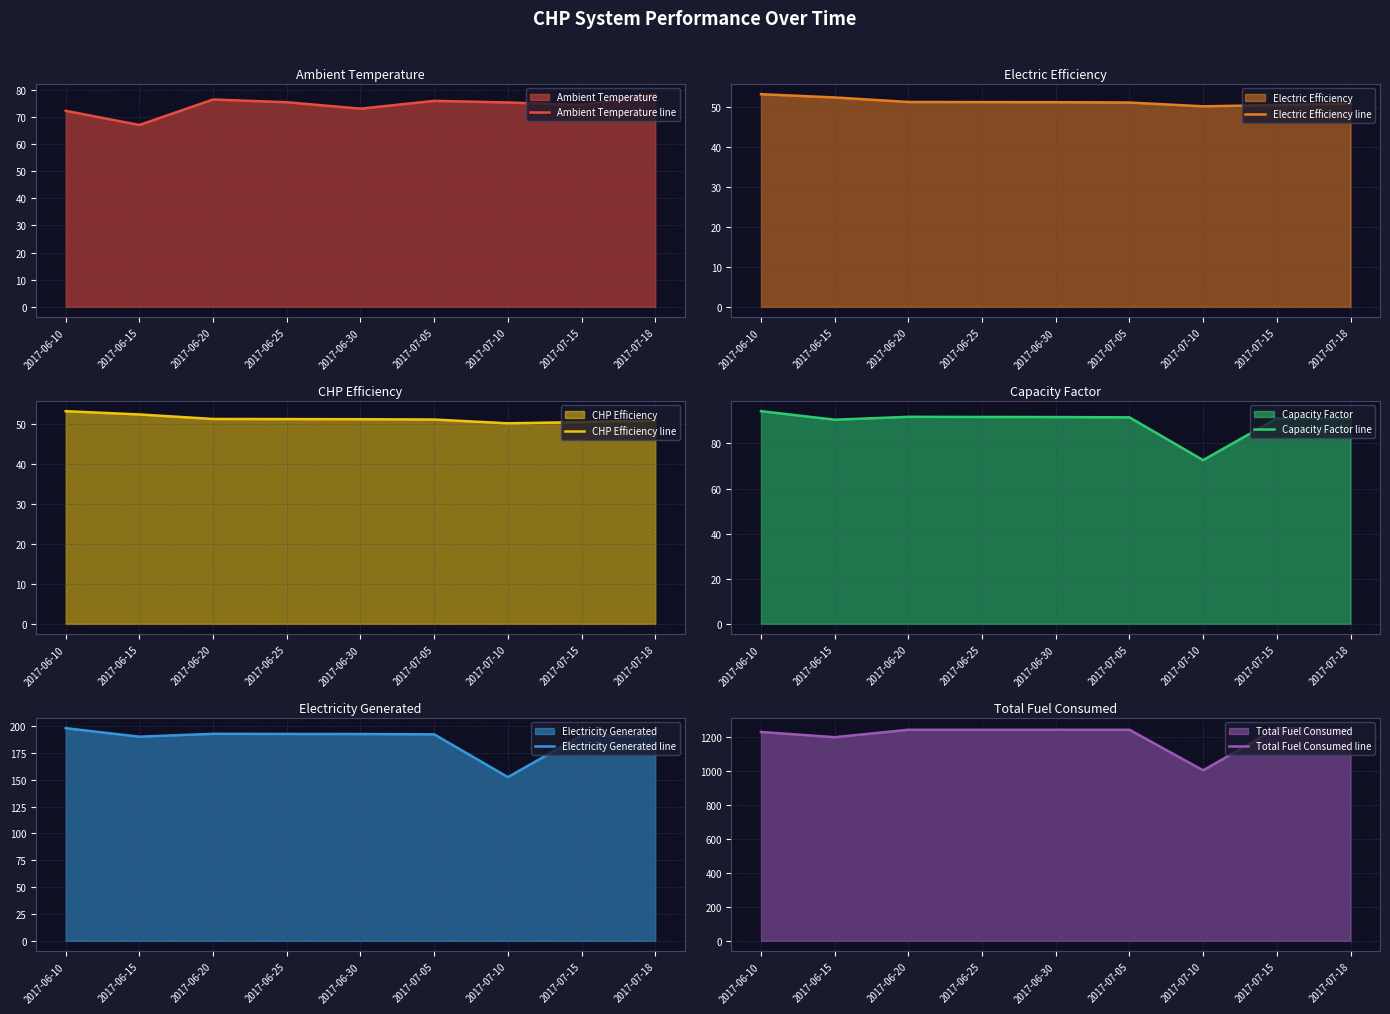

Reading left to right, extract all data points from this chart.

Ambient Temperature line: 2017-06-10=72.2	2017-06-15=67.0	2017-06-20=76.4	2017-06-25=75.4	2017-06-30=73.0	2017-07-05=75.9	2017-07-10=75.3	2017-07-15=74.4	2017-07-18=78.3
Electric Efficiency line: 2017-06-10=53.3	2017-06-15=52.5	2017-06-20=51.4	2017-06-25=51.3	2017-06-30=51.3	2017-07-05=51.2	2017-07-10=50.3	2017-07-15=50.6	2017-07-18=51.0
CHP Efficiency line: 2017-06-10=53.3	2017-06-15=52.5	2017-06-20=51.4	2017-06-25=51.3	2017-06-30=51.3	2017-07-05=51.2	2017-07-10=50.3	2017-07-15=50.6	2017-07-18=51.0
Capacity Factor line: 2017-06-10=94.3	2017-06-15=90.5	2017-06-20=91.8	2017-06-25=91.7	2017-06-30=91.7	2017-07-05=91.6	2017-07-10=72.6	2017-07-15=91.1	2017-07-18=91.1
Electricity Generated line: 2017-06-10=198.0	2017-06-15=190.1	2017-06-20=192.8	2017-06-25=192.6	2017-06-30=192.6	2017-07-05=192.3	2017-07-10=152.4	2017-07-15=191.3	2017-07-18=191.2
Total Fuel Consumed line: 2017-06-10=1228.4	2017-06-15=1197.6	2017-06-20=1241.3	2017-06-25=1241.3	2017-06-30=1241.3	2017-07-05=1241.4	2017-07-10=1002.9	2017-07-15=1250.6	2017-07-18=1241.3